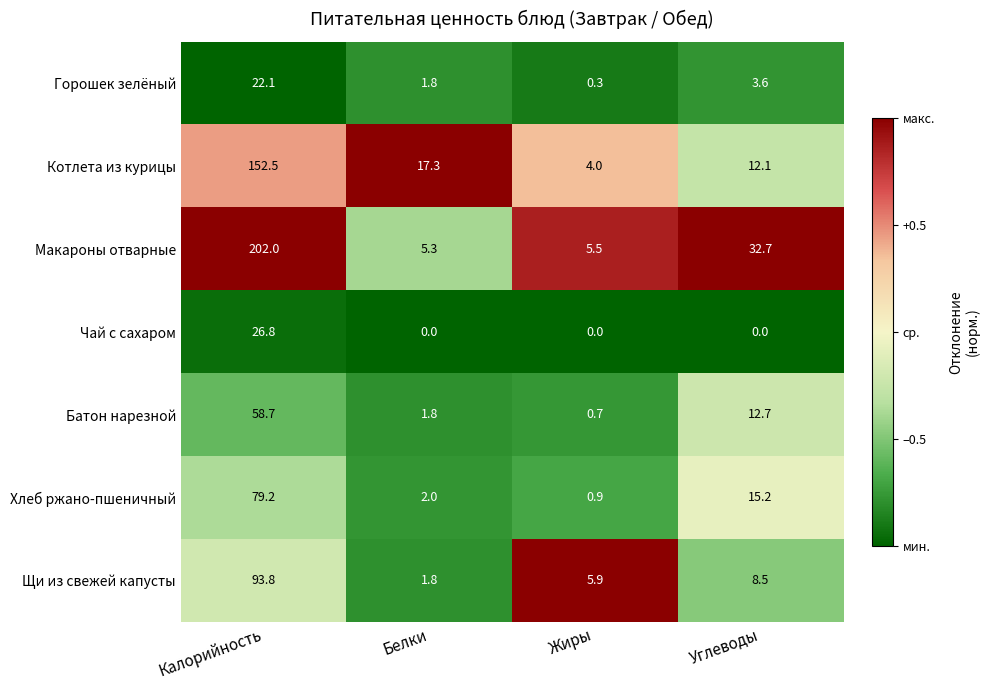

What is the sum of the Щи из свежей капусты values at Калорийность and Жиры?

99.7